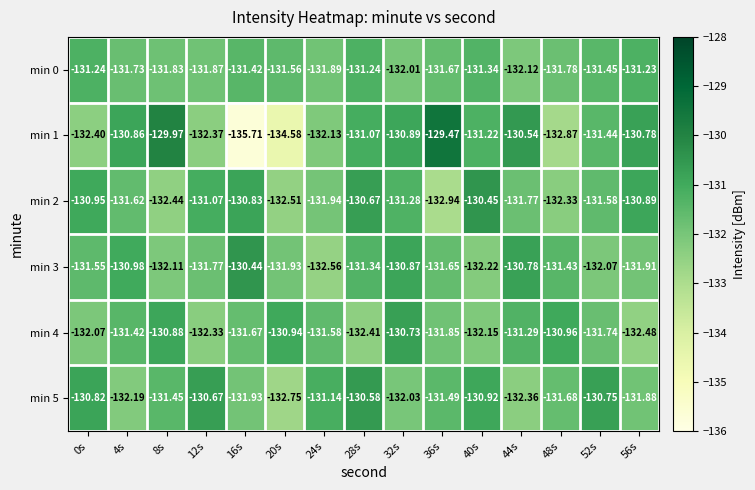

Is the value of min 4 at 32s greater than the value of min 2 at 36s?

Yes